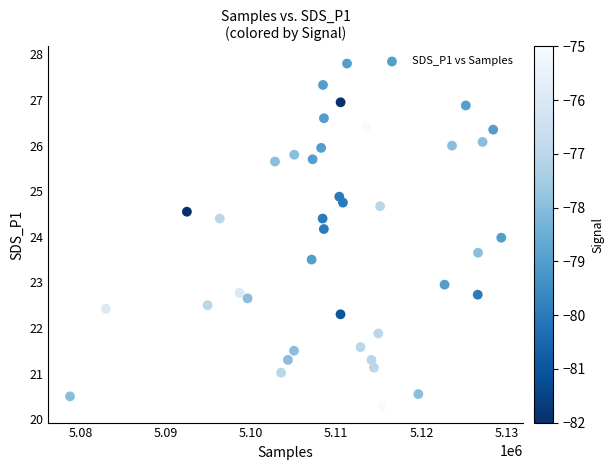

What is the range of X values (max minus min)?

50606.0